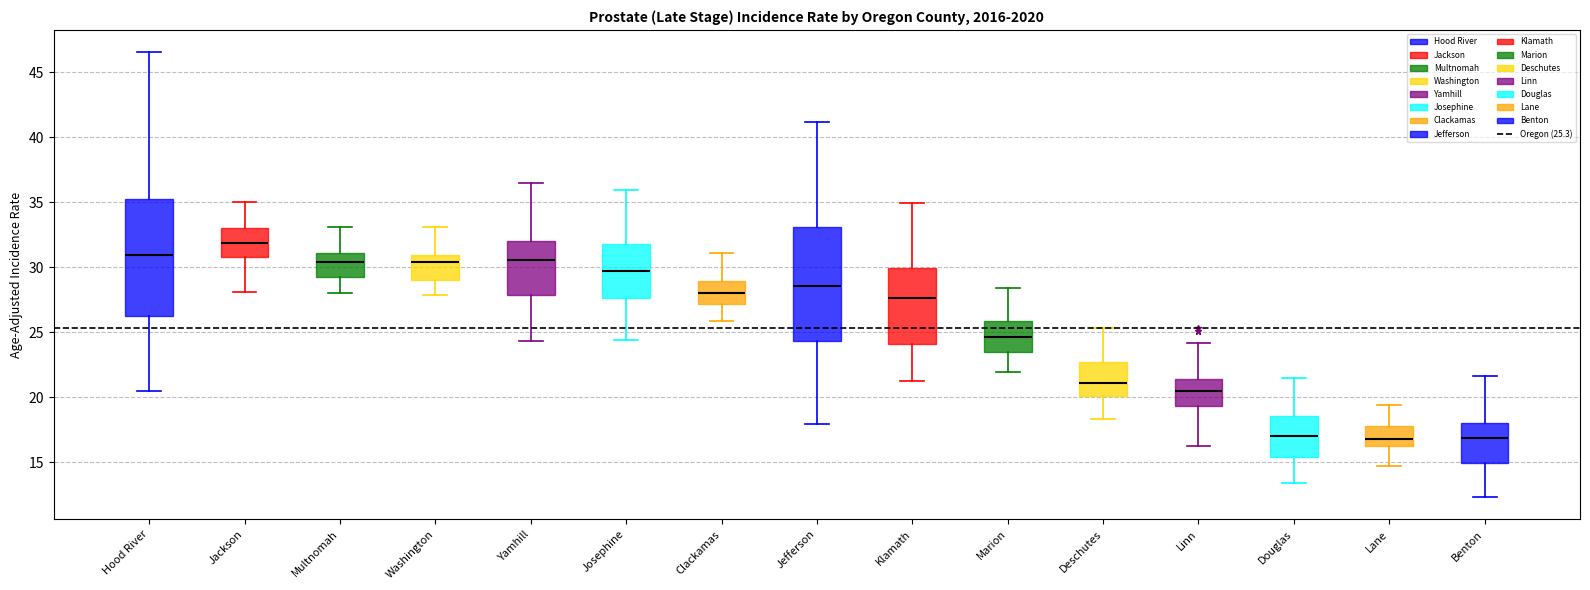

Reading left to right, read every box against the y-axis: the position of its median line, the range the box covers, and the ends of its whiskers. The values are not printed on the chart, so give them approximately, as read against the axis.

Hood River: median 31.0, box 26.5 to 35.0, whiskers 20.5 to 46.5
Jackson: median 32.0, box 31.0 to 33.0, whiskers 28.0 to 35.0
Multnomah: median 30.5, box 29.5 to 31.0, whiskers 28.0 to 33.0
Washington: median 30.5, box 29.0 to 31.0, whiskers 28.0 to 33.0
Yamhill: median 30.5, box 28.0 to 32.0, whiskers 24.5 to 36.5
Josephine: median 29.5, box 27.5 to 32.0, whiskers 24.5 to 36.0
Clackamas: median 28.0, box 27.0 to 29.0, whiskers 26.0 to 31.0
Jefferson: median 28.5, box 24.5 to 33.0, whiskers 18.0 to 41.0
Klamath: median 27.5, box 24.0 to 30.0, whiskers 21.0 to 35.0
Marion: median 24.5, box 23.5 to 26.0, whiskers 22.0 to 28.5
Deschutes: median 21.0, box 20.0 to 22.5, whiskers 18.5 to 25.5
Linn: median 20.5, box 19.5 to 21.5, whiskers 16.0 to 24.0
Douglas: median 17.0, box 15.5 to 18.5, whiskers 13.5 to 21.5
Lane: median 17.0, box 16.0 to 18.0, whiskers 14.5 to 19.5
Benton: median 17.0, box 15.0 to 18.0, whiskers 12.5 to 21.5